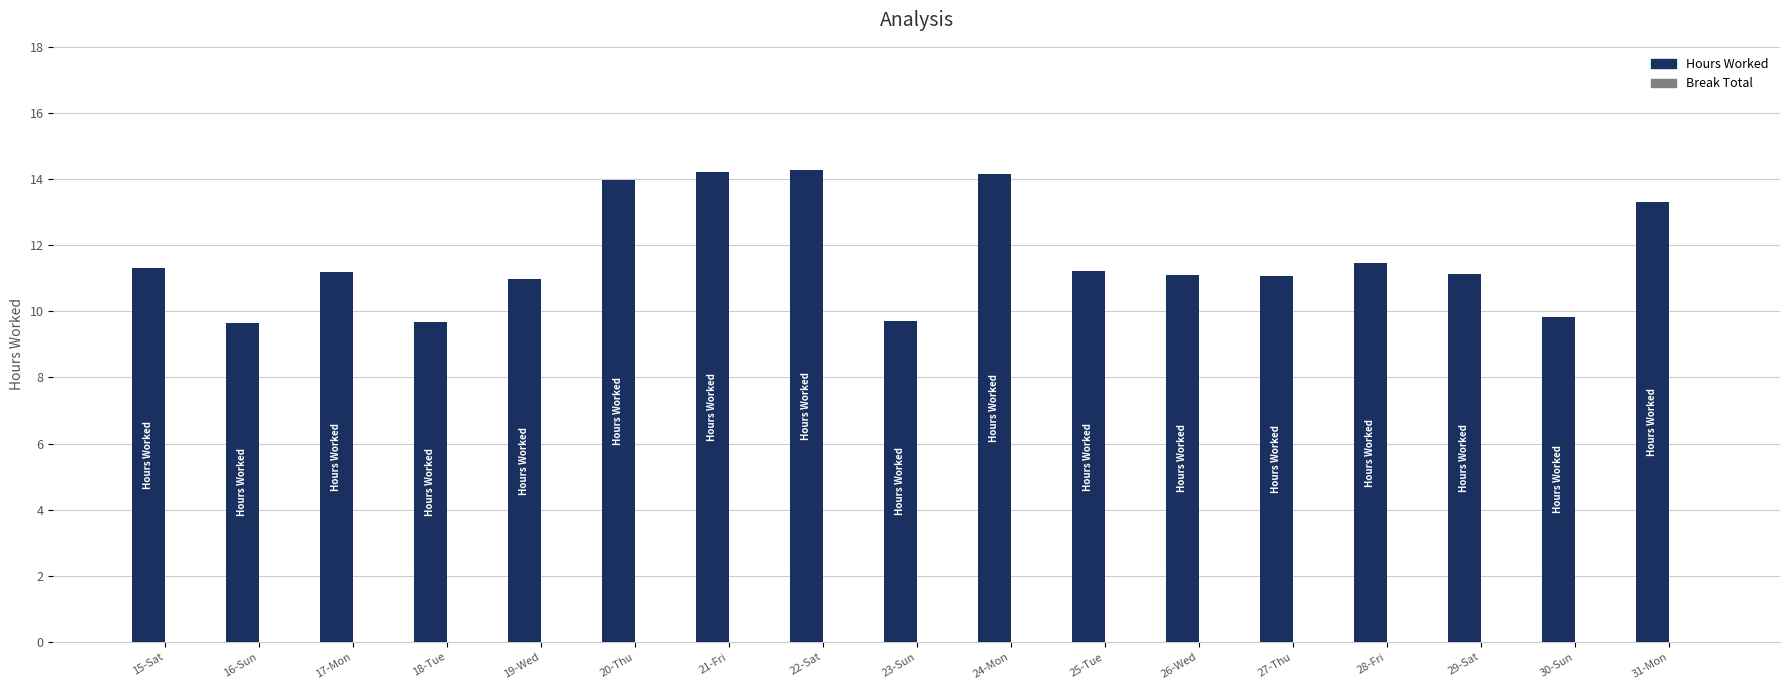

What is the smallest value displayed?

9.7